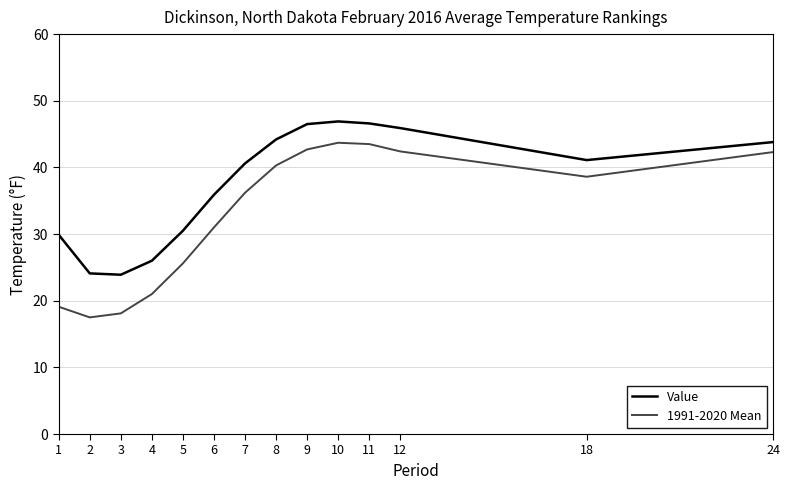

Where does the 1991-2020 Mean series first go above 38?

8